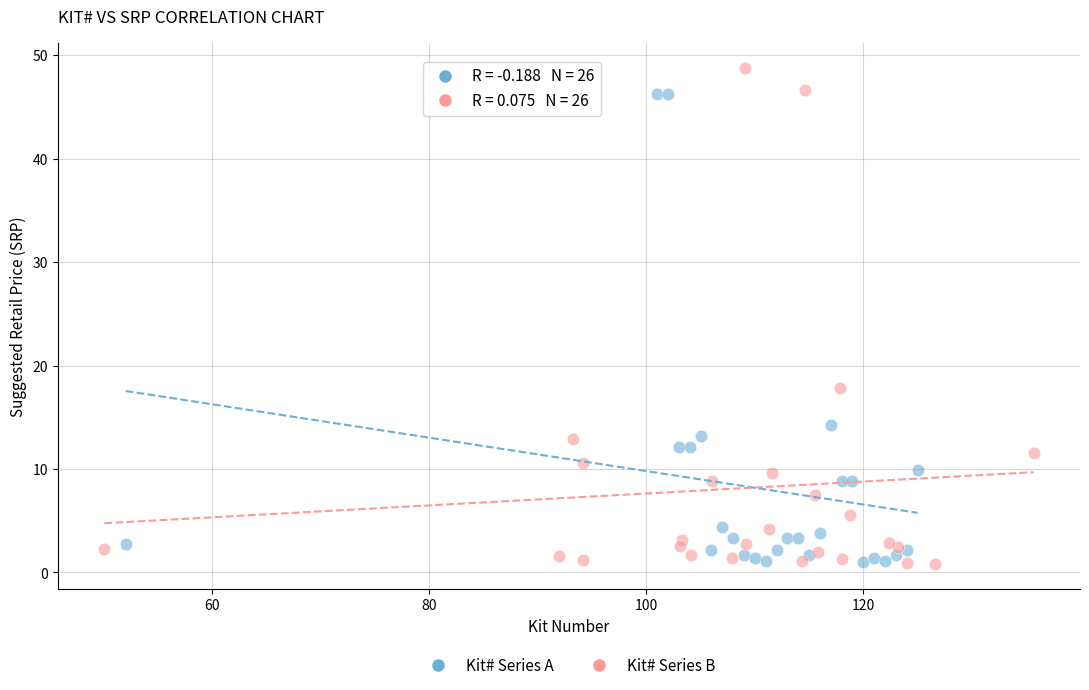

Which series reaches the maximum Y coordinate?

Kit# Series B